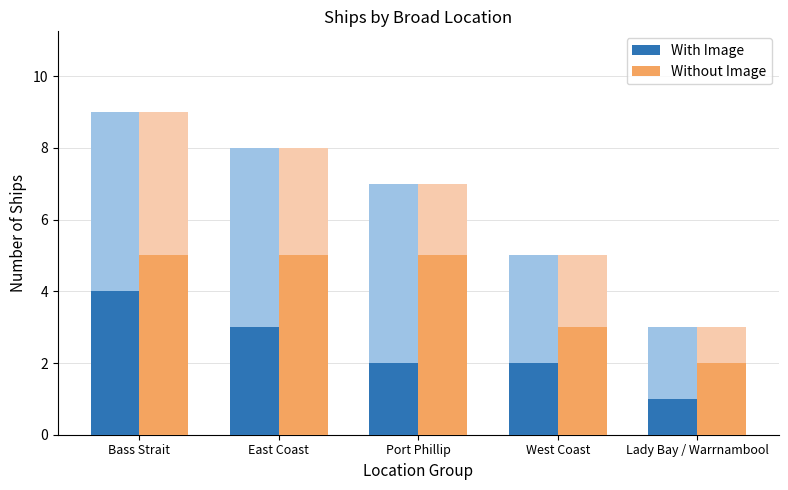

What position from the left is East Coast?

2